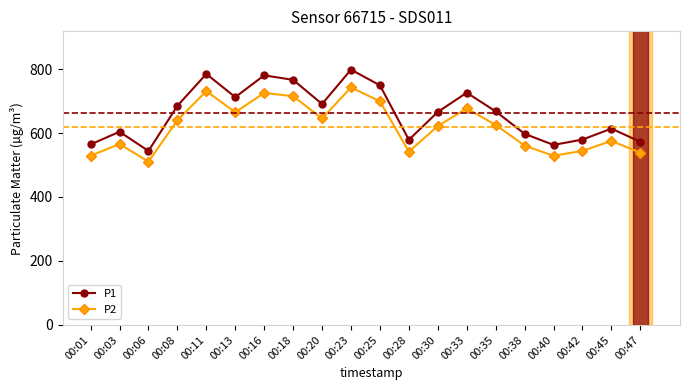

Is the value of P1 at 00:11 greater than the value of P2 at 00:40?

Yes